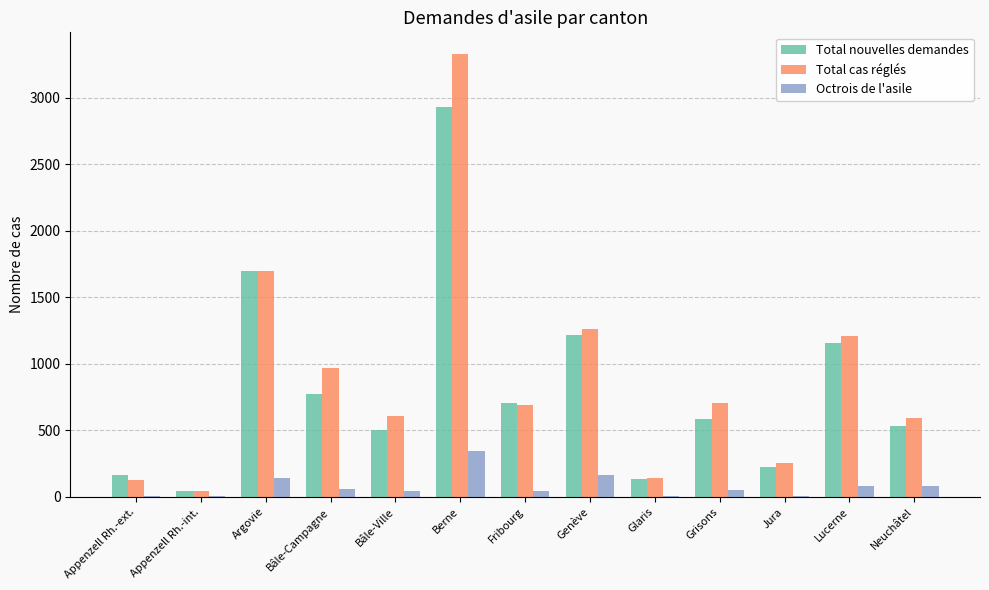

What is the total value across all series at Grisons?

1345